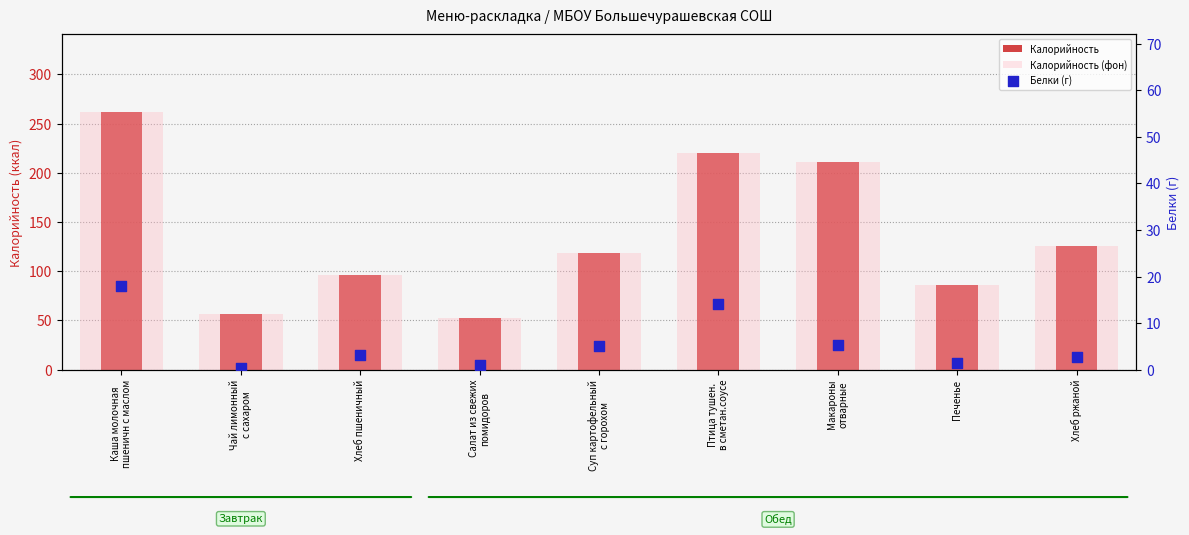

What is the total value across all series at Печенье?

173.5